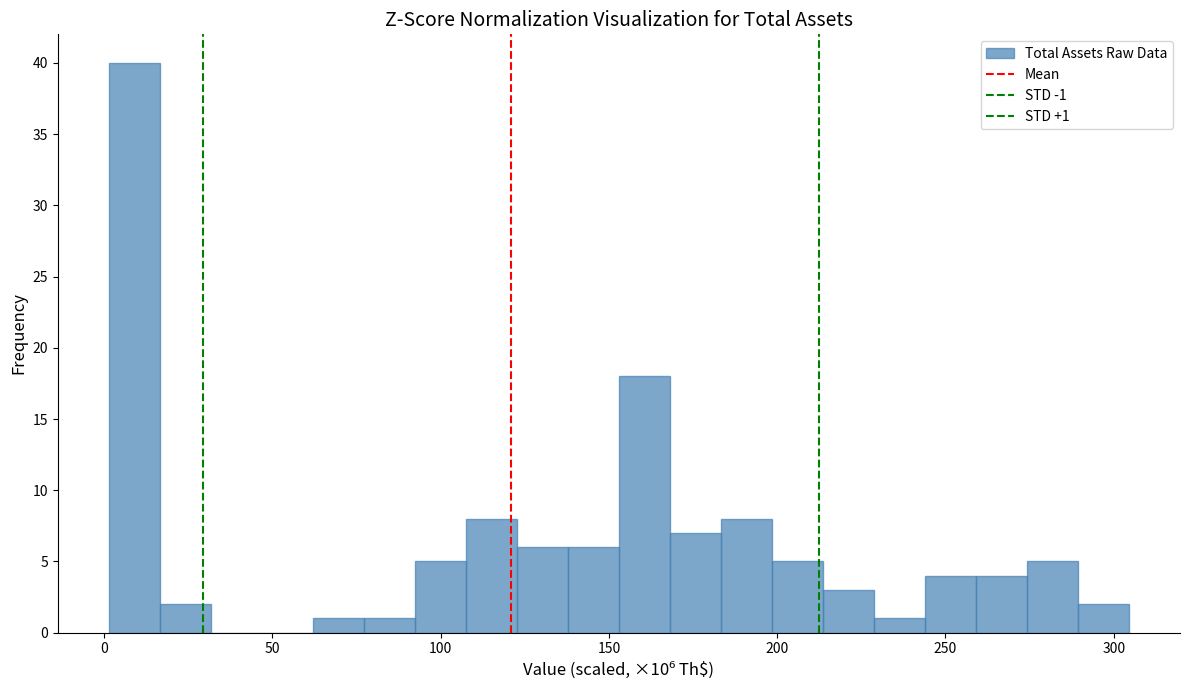

Around what value on the x-axis is the tallest bar? Give the approximate position of its centre, as read against the axis.

10